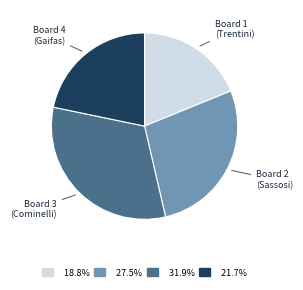

Count the number of slices in the pie.

4